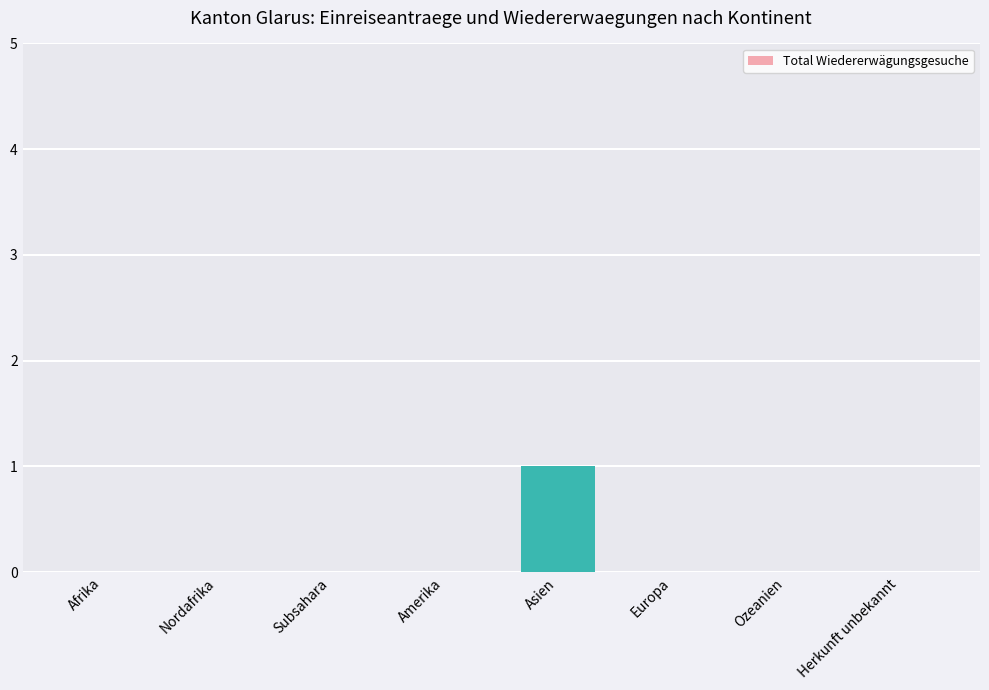

What is the greatest value displayed?

1